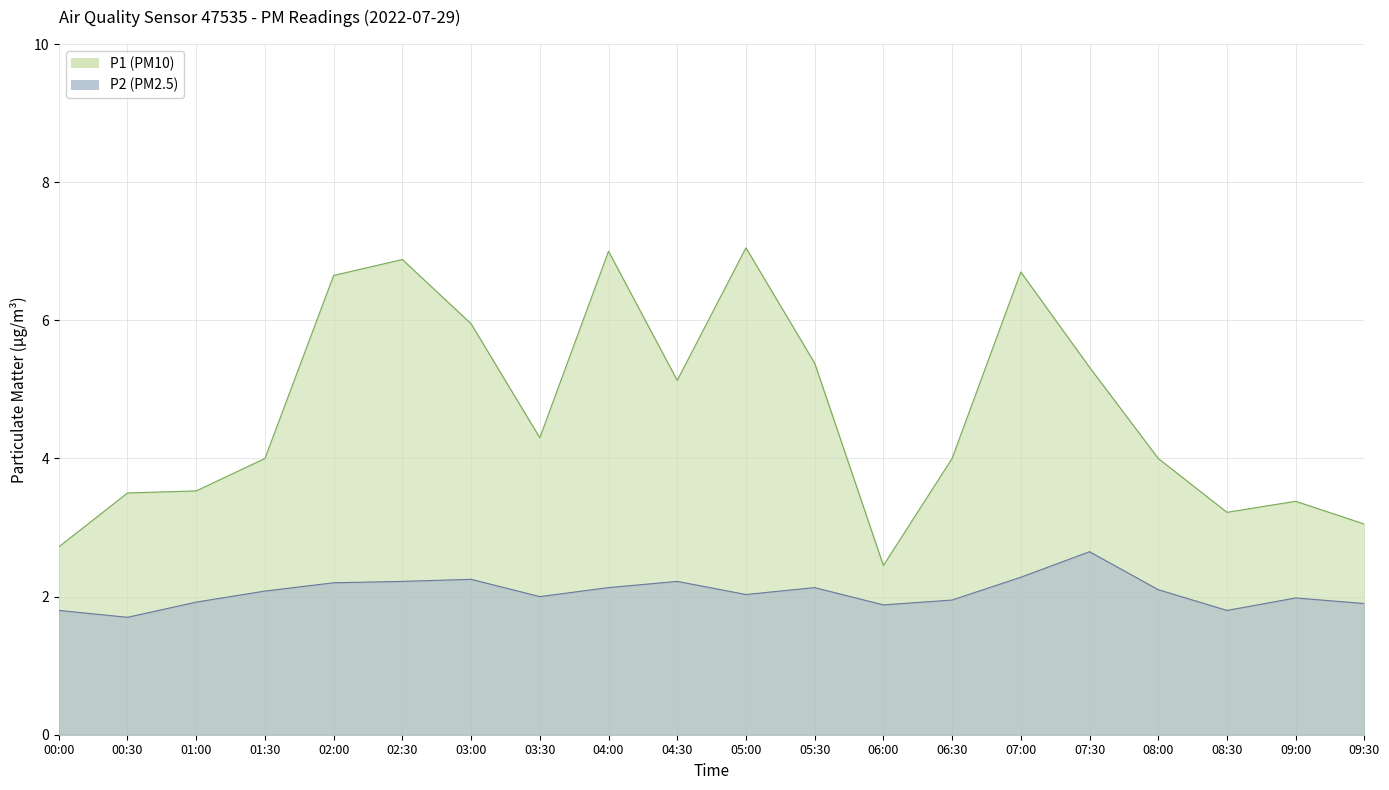

At how many categories does at least one series exceed 5?

9